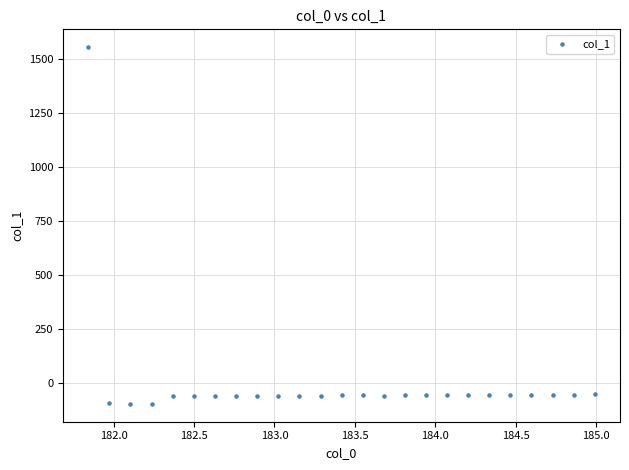

What is the range of Y values (max minus min)?

1650.8